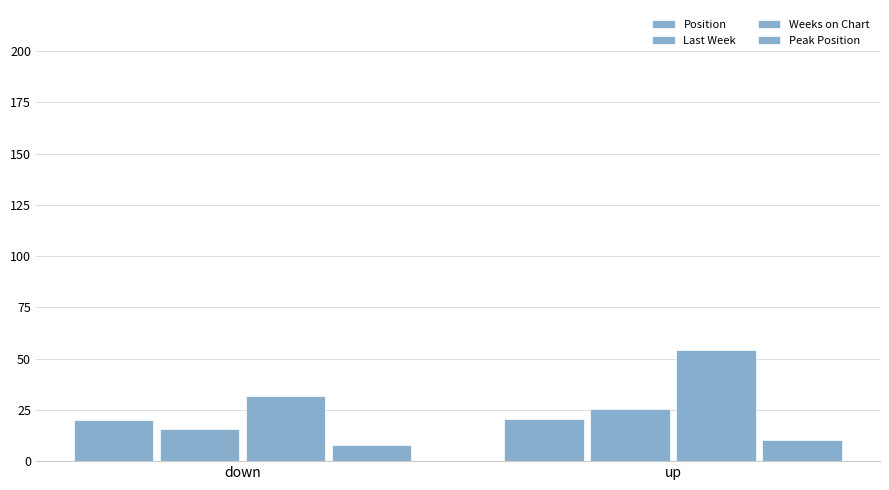

Which has a higher value, down or up?

up